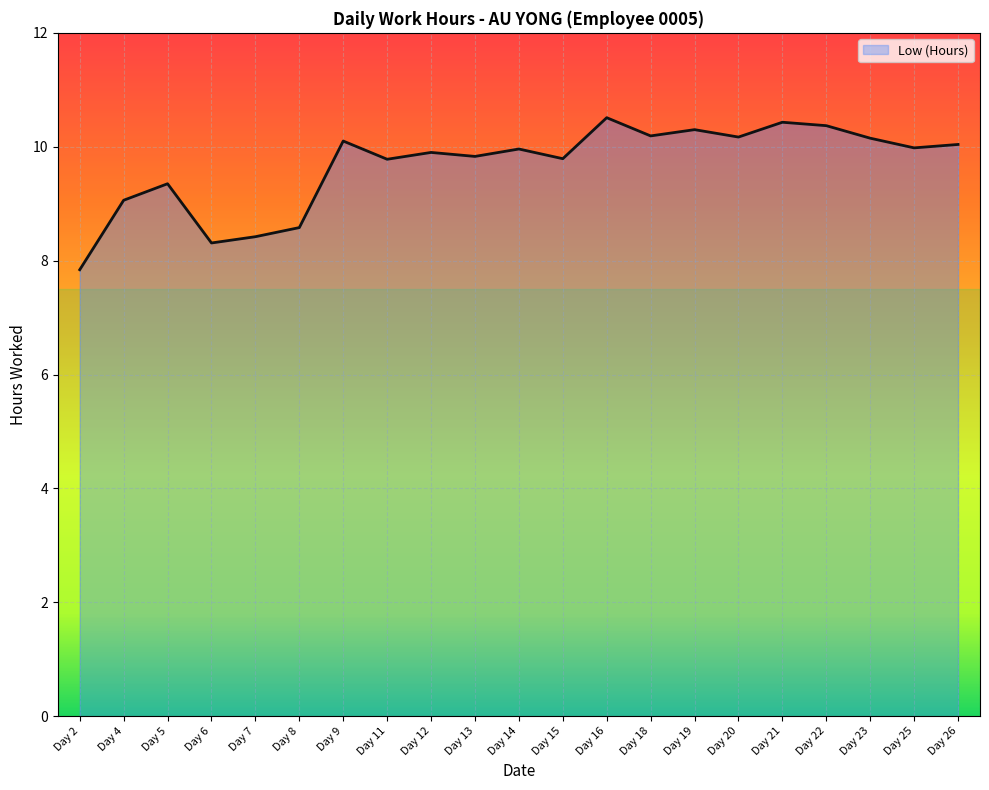

True or false: the data shows 8.6 at Day 8.

True